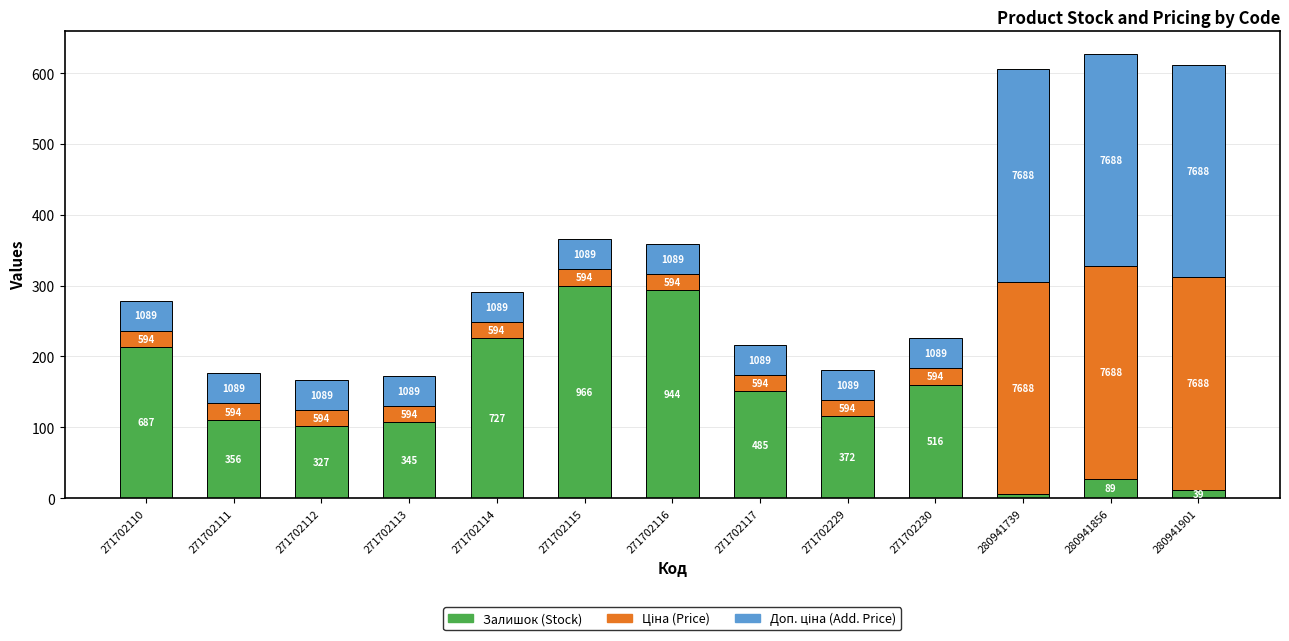

Are the bars grouped side by side (vs. stacked)?

No